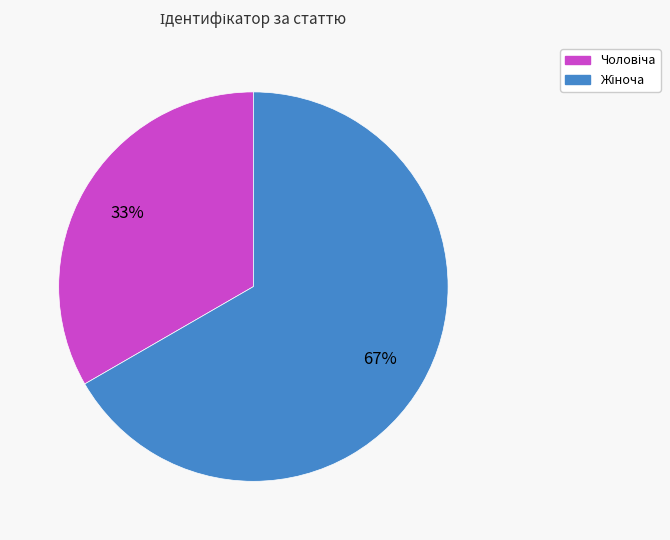

Is there a majority slice in this chart?

Yes